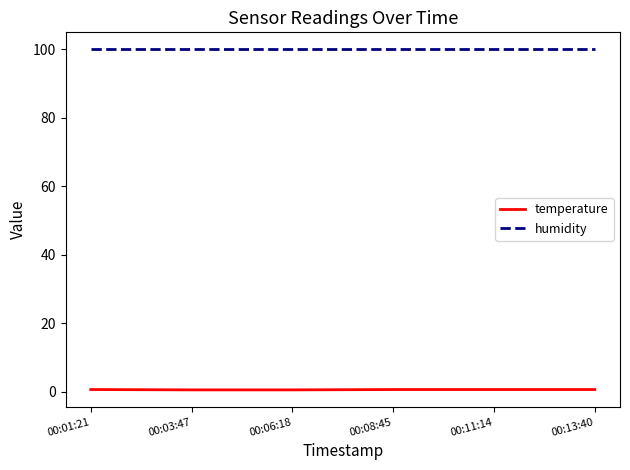

Rank the series by their average value, from highest to lowest.

humidity, temperature